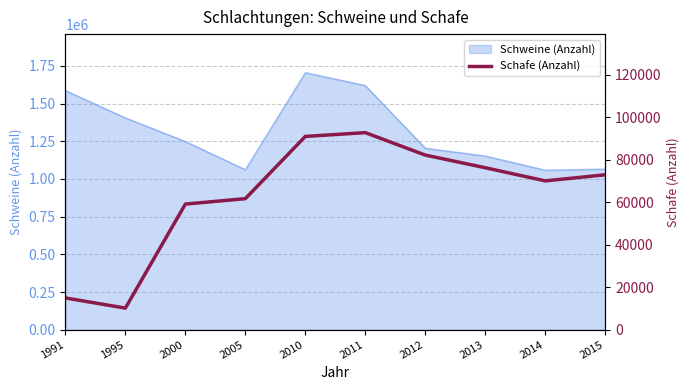

What is the value of the 5th point from the left?

91047